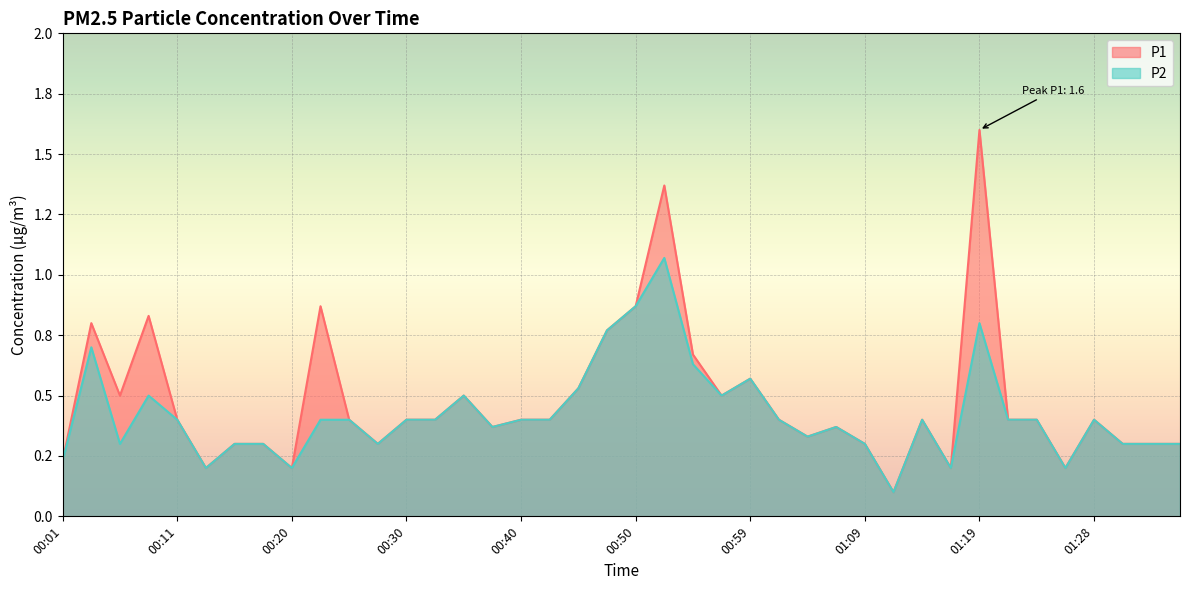

Rank the series by their maximum value, from lowest to highest.

P2, P1